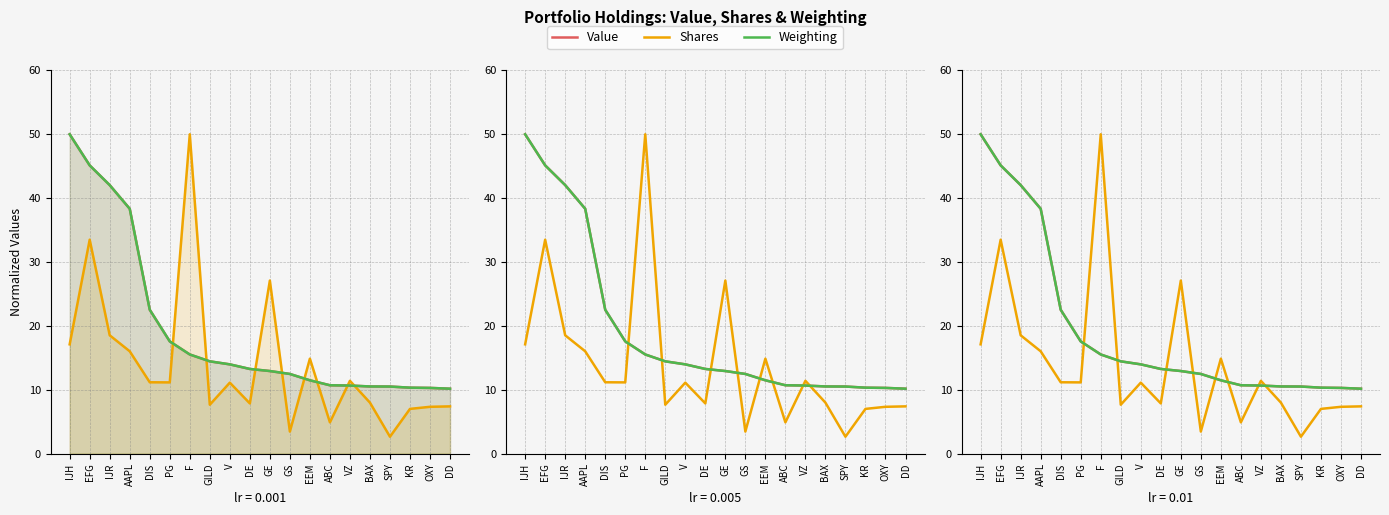

At which category is the sum across all series the highest?

EFG